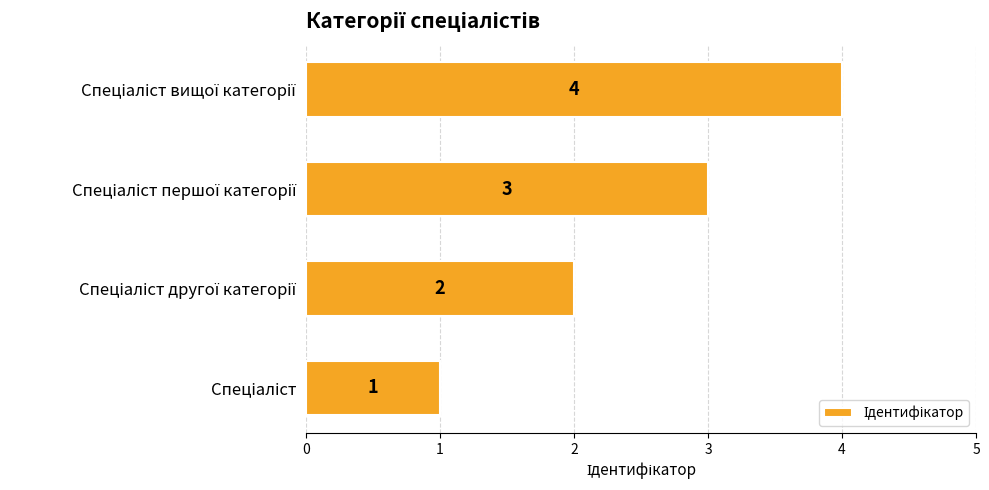

What is the difference between the maximum and minimum values?

3